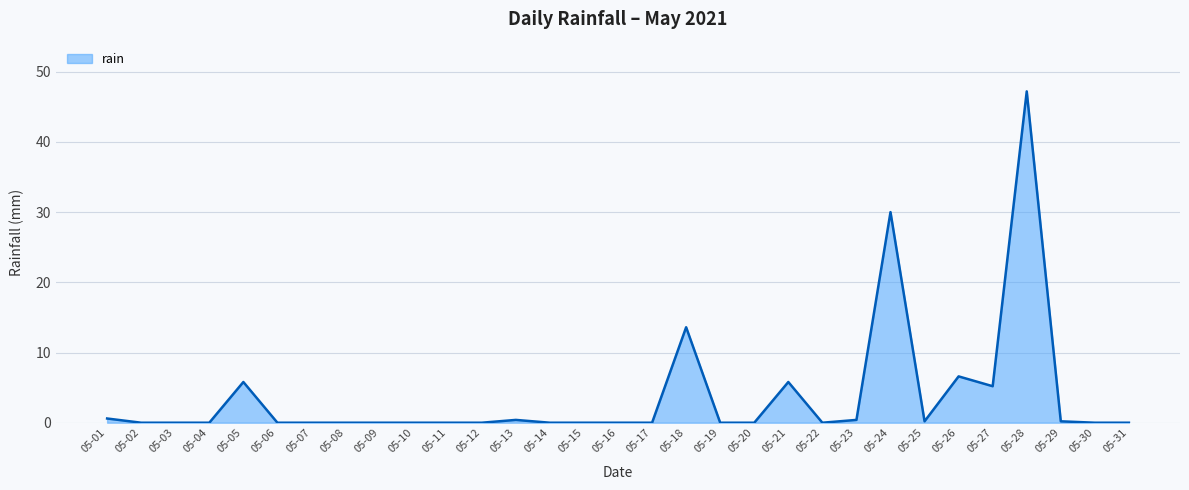

What is the greatest value displayed?

47.2